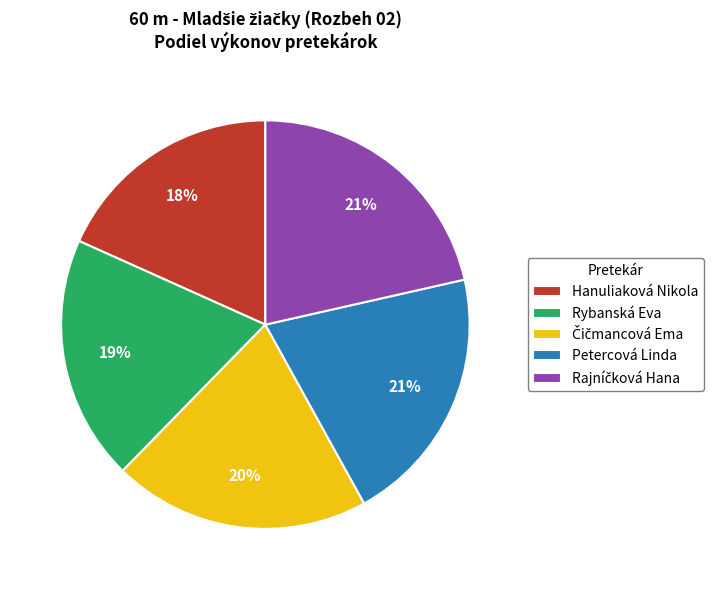

What percentage is the Rybanská Eva slice, to the nearest percent?

19%